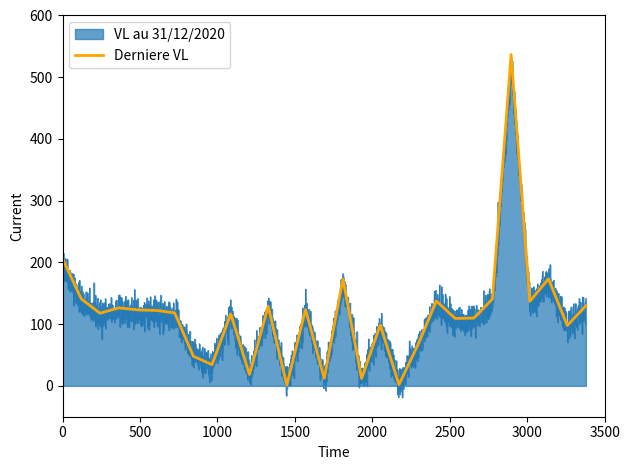

Does the chart display data point markers on the line(s)?

No